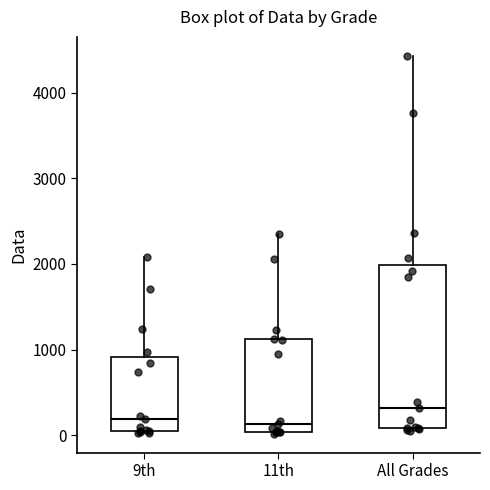

Which box is the tallest, from its lower edge to its upper edge?

All Grades